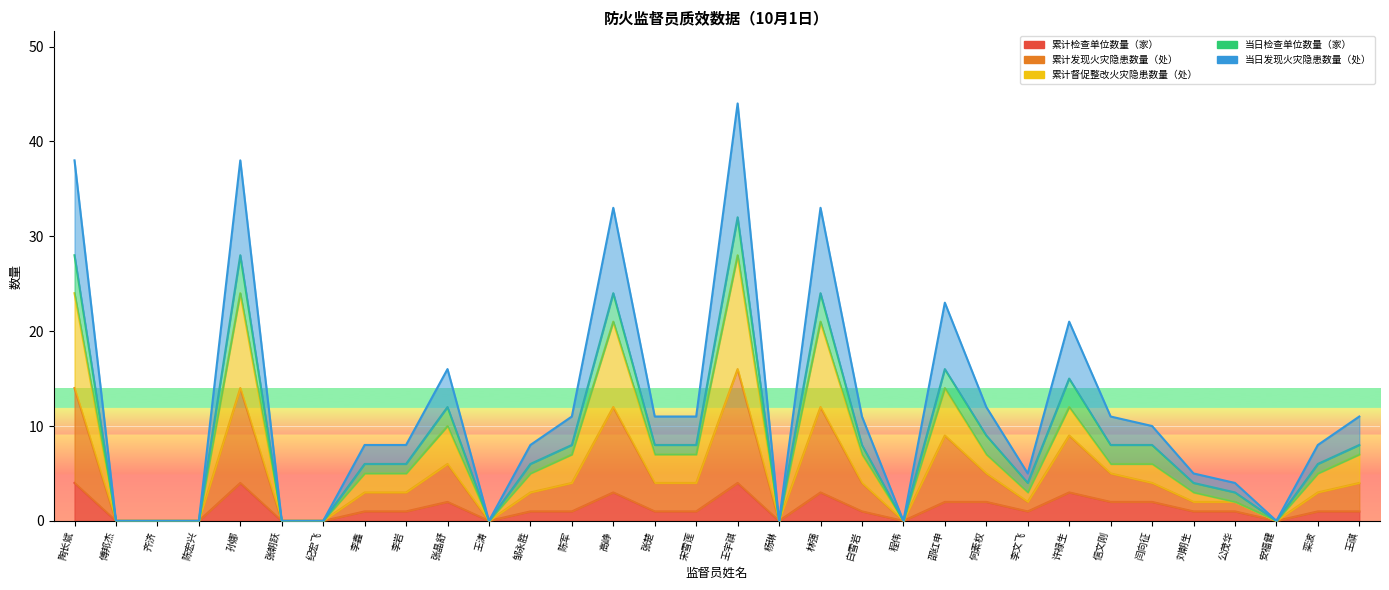

The 累计检查单位数量（家） series shows 4 at 王宇祺. True or false?

True